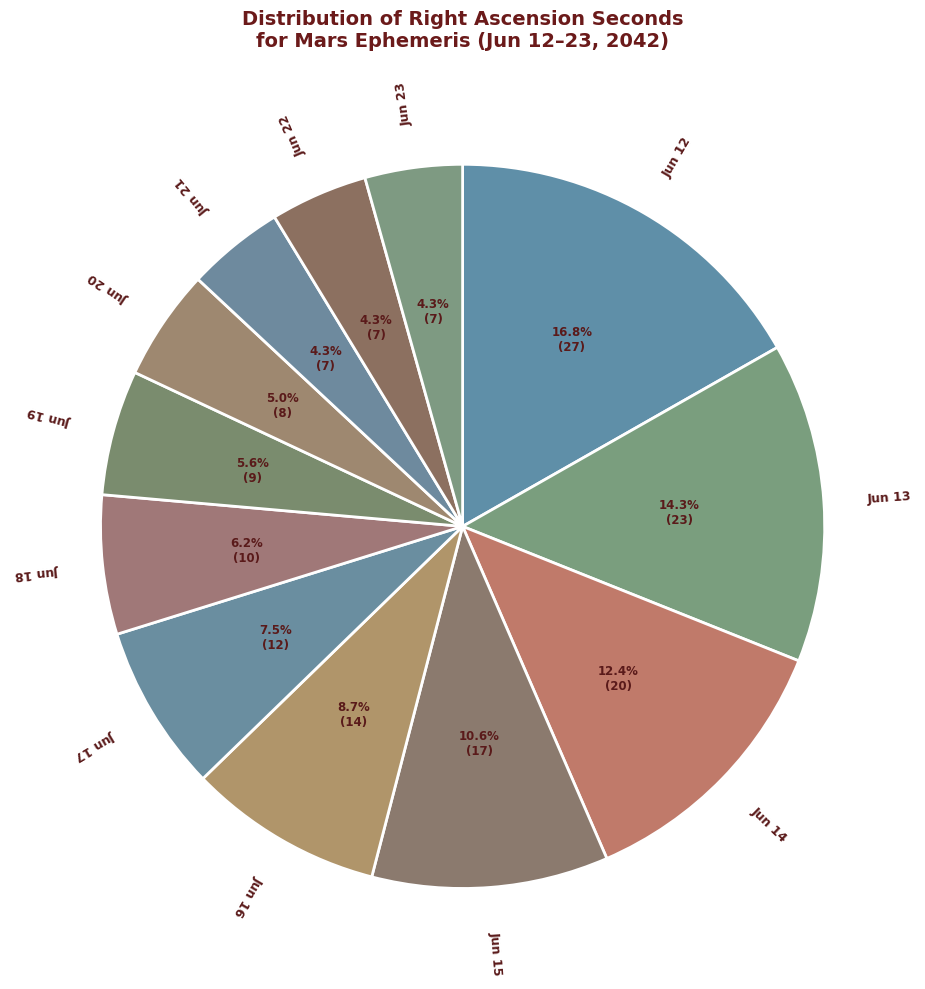

Rank the categories by value from highest to lowest.

Jun 12, Jun 13, Jun 14, Jun 15, Jun 16, Jun 17, Jun 18, Jun 19, Jun 20, Jun 21, Jun 22, Jun 23